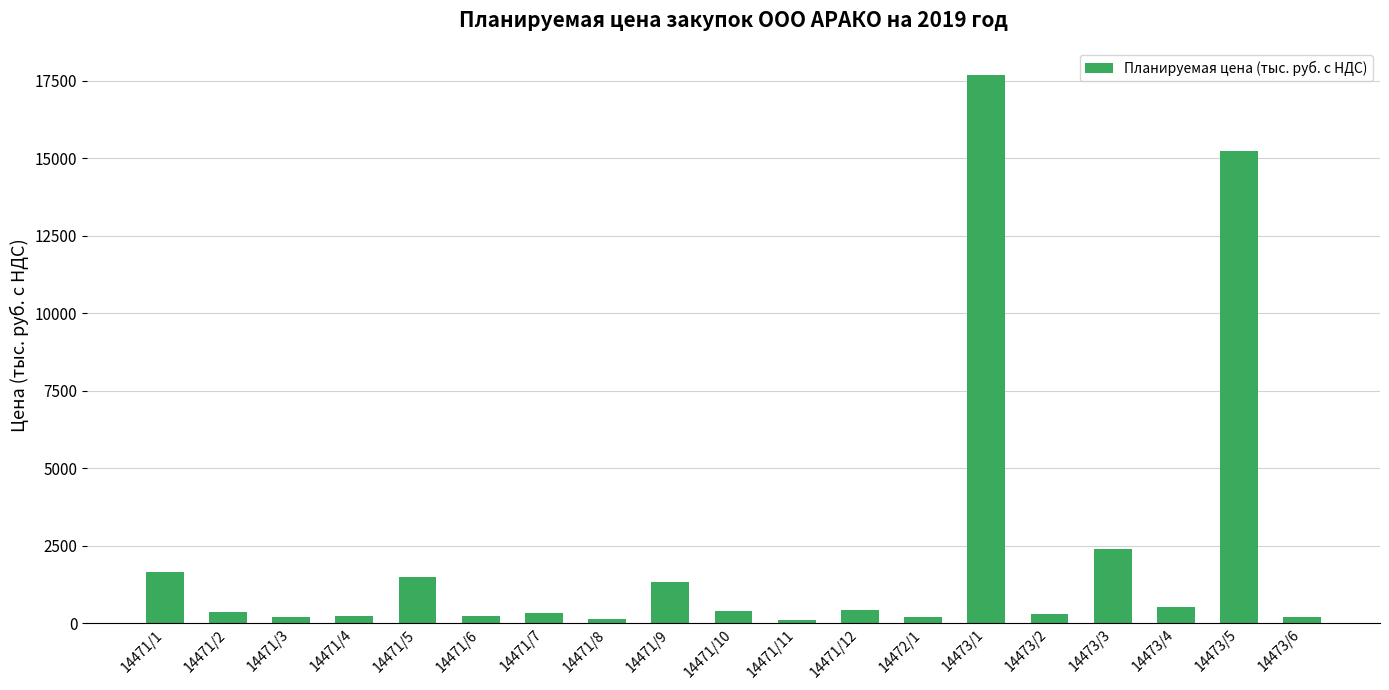

What is the label of the 1st bar from the right?

14473/6